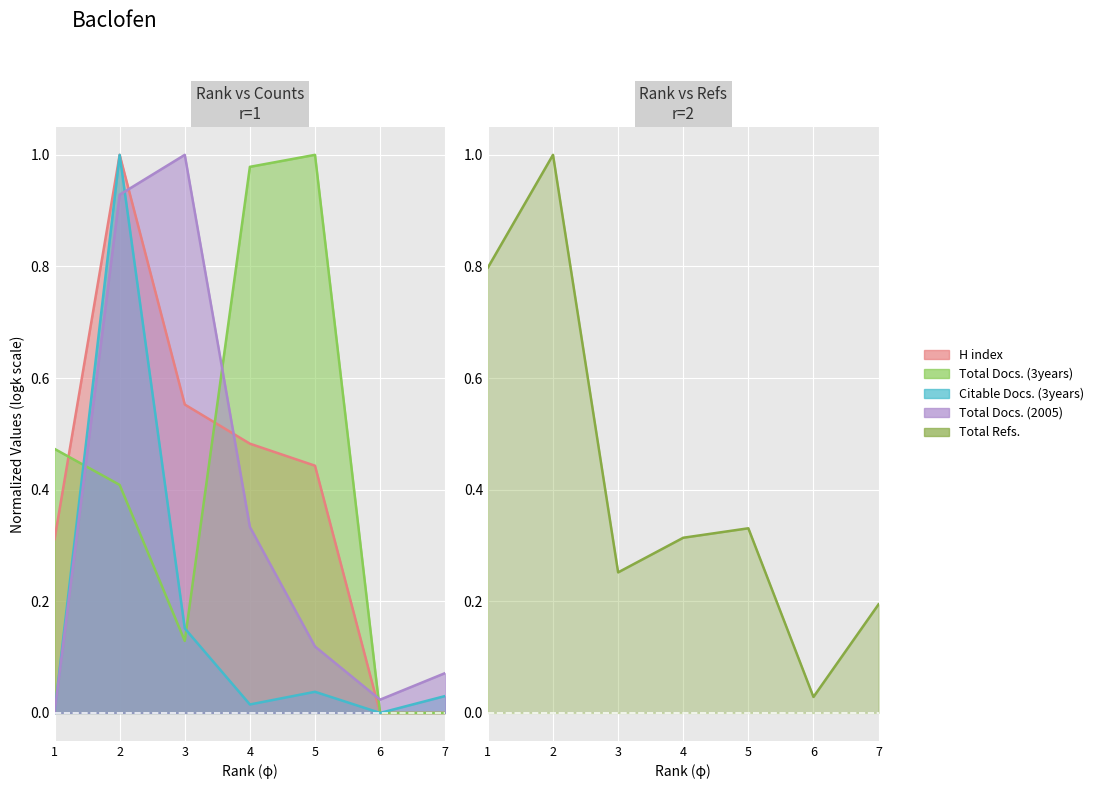

Rank the categories by H index value from highest to lowest.

2, 3, 4, 5, 1, 7, 6